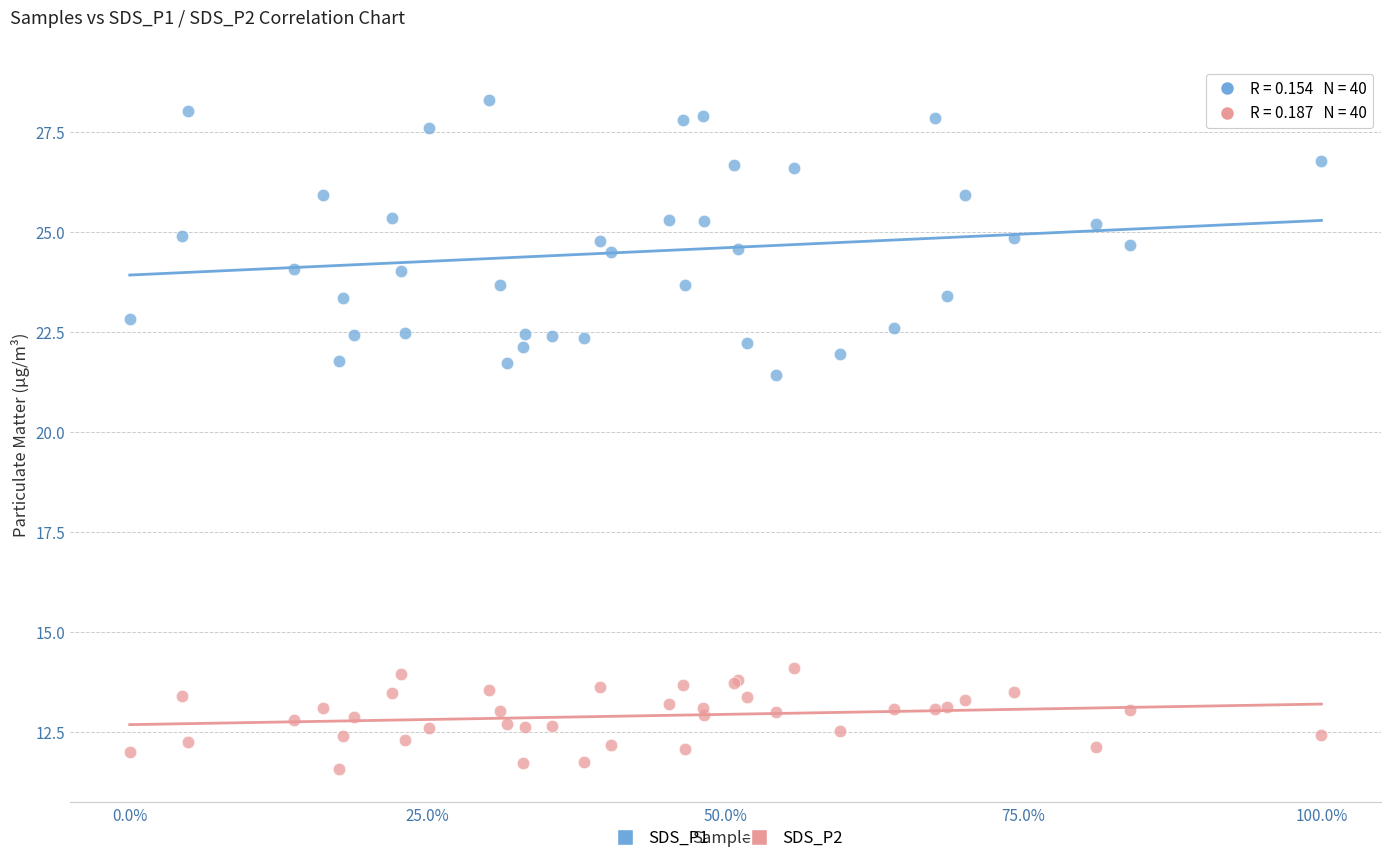

Which series contains the highest Y value?

SDS_P1